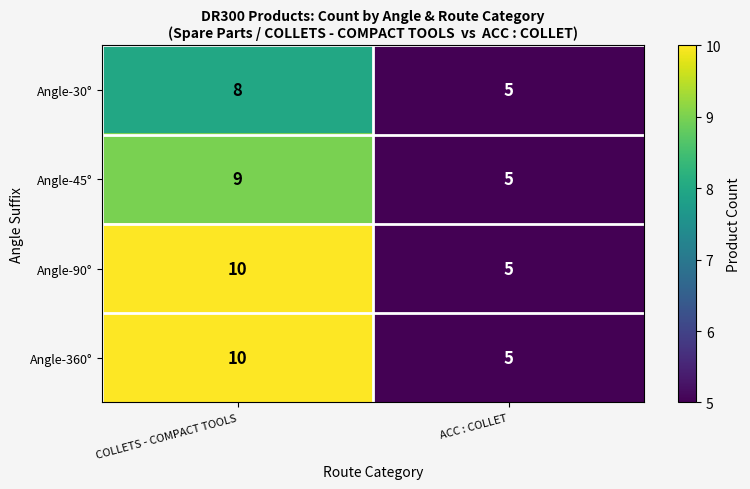

How many series are shown in this chart?

4